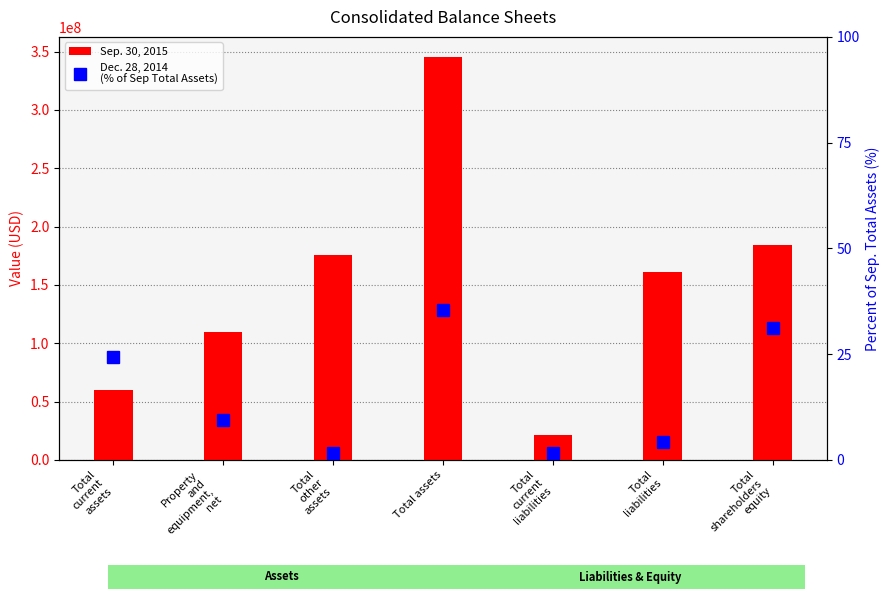

What is the difference between the second highest and minimum values in the Dec. 28, 2014
(% of Sep Total Assets) series?

29.6